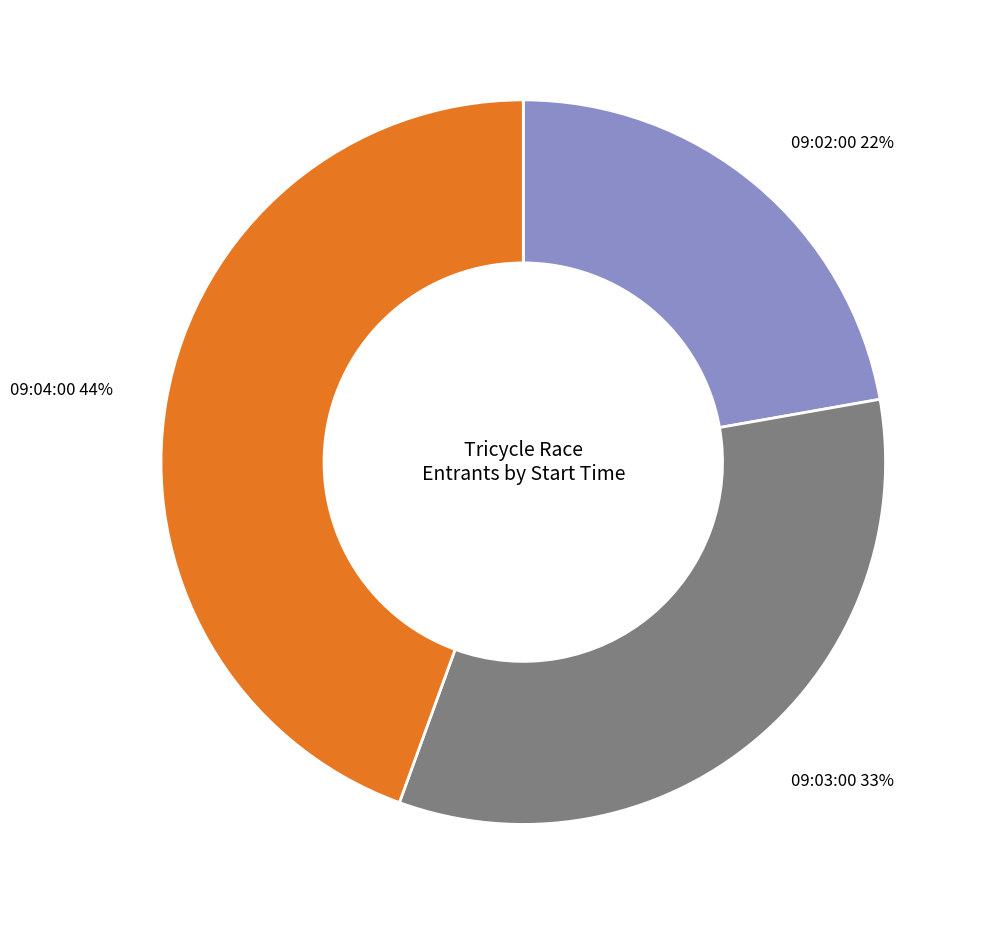

Which category has the smallest portion of the pie?

09:02:00